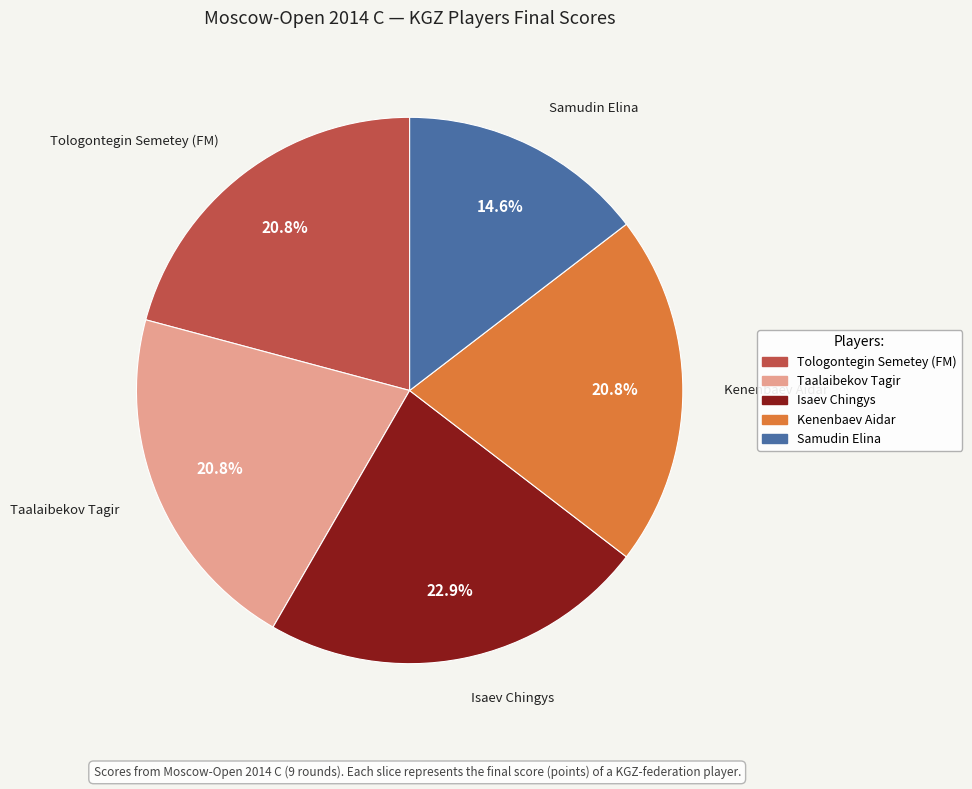

Between Samudin Elina and Kenenbaev Aidar, which is larger?

Kenenbaev Aidar